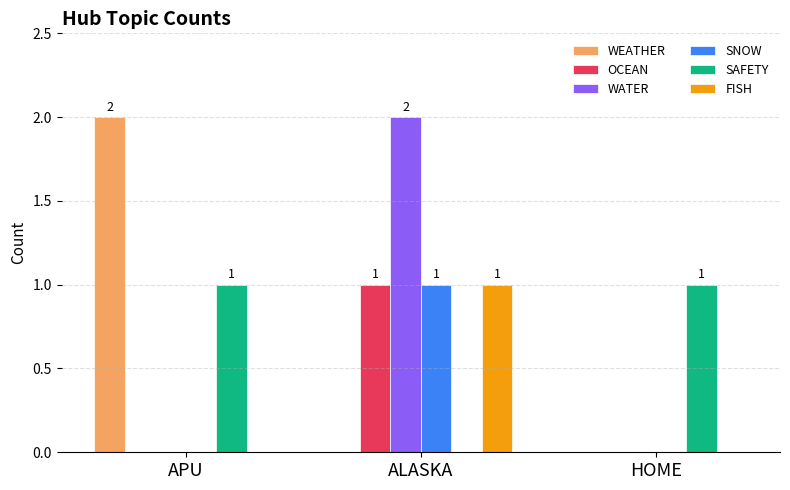

Between ALASKA and HOME, which series saw the biggest shift?

WATER